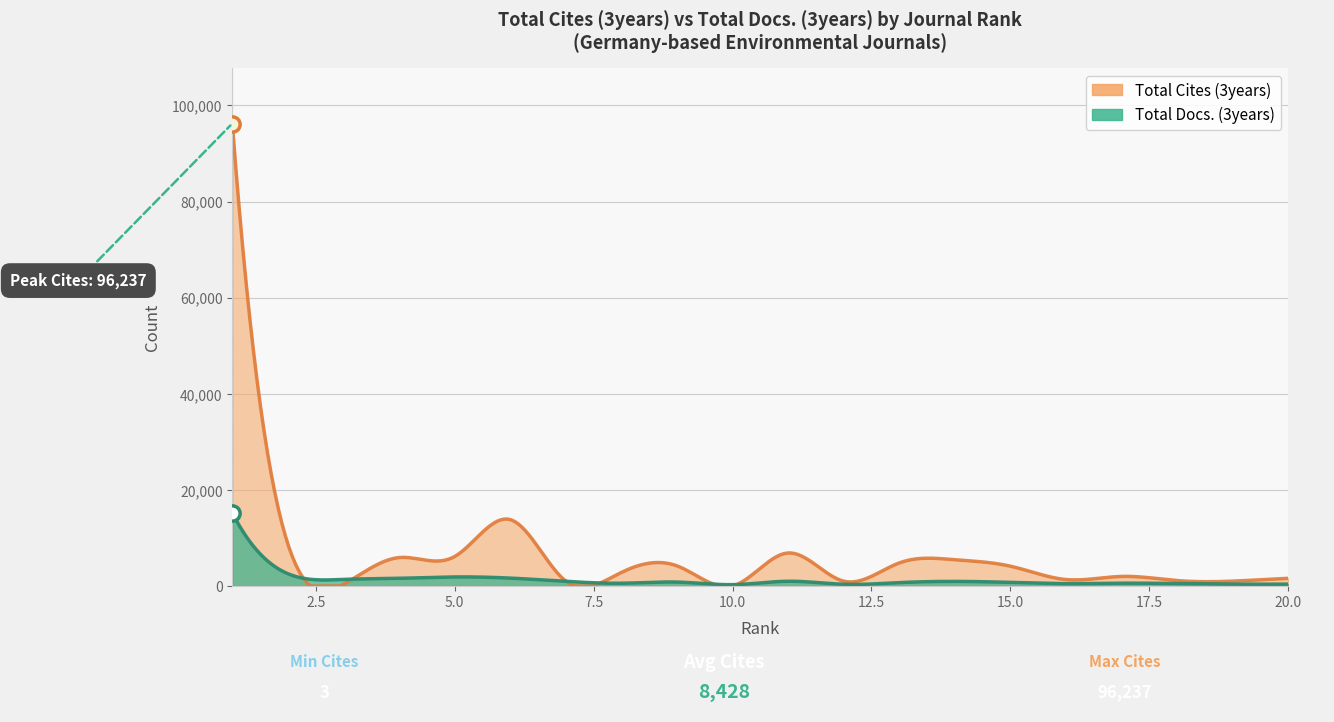

Which series has the largest total across all categories?

Total Cites (3years)